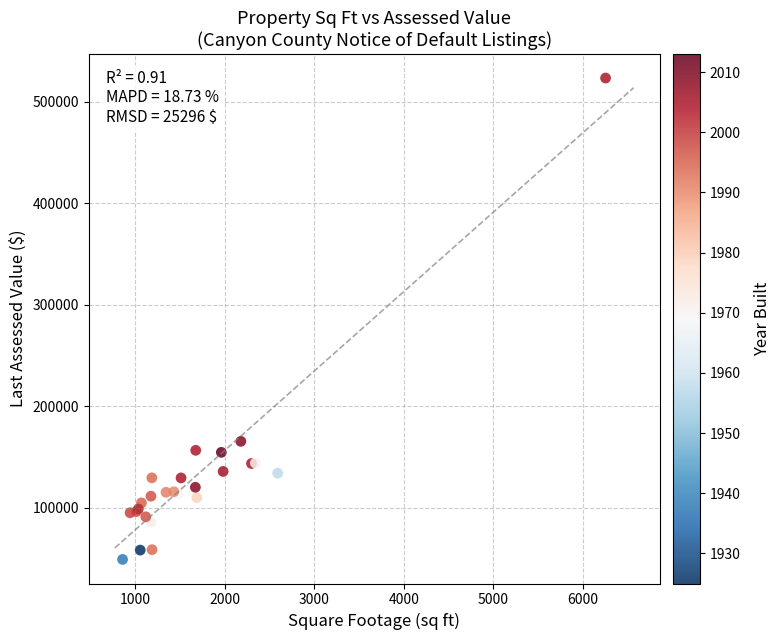

What Y value in the scatter plot is closest to 286230?

165430